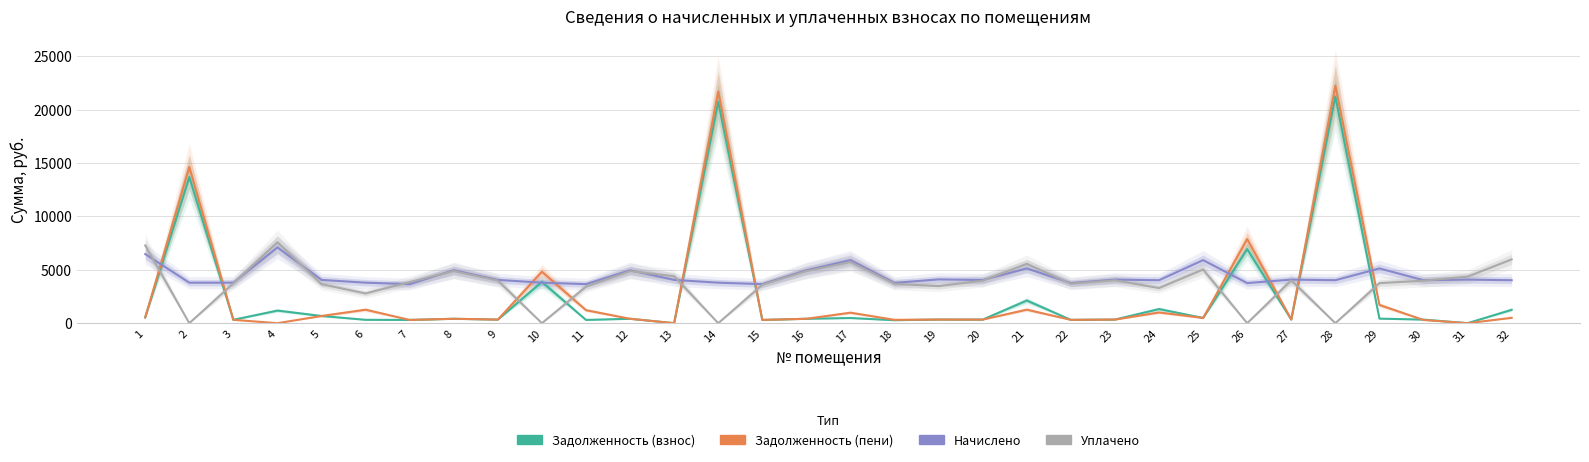

How many lines are shown in the chart?

4